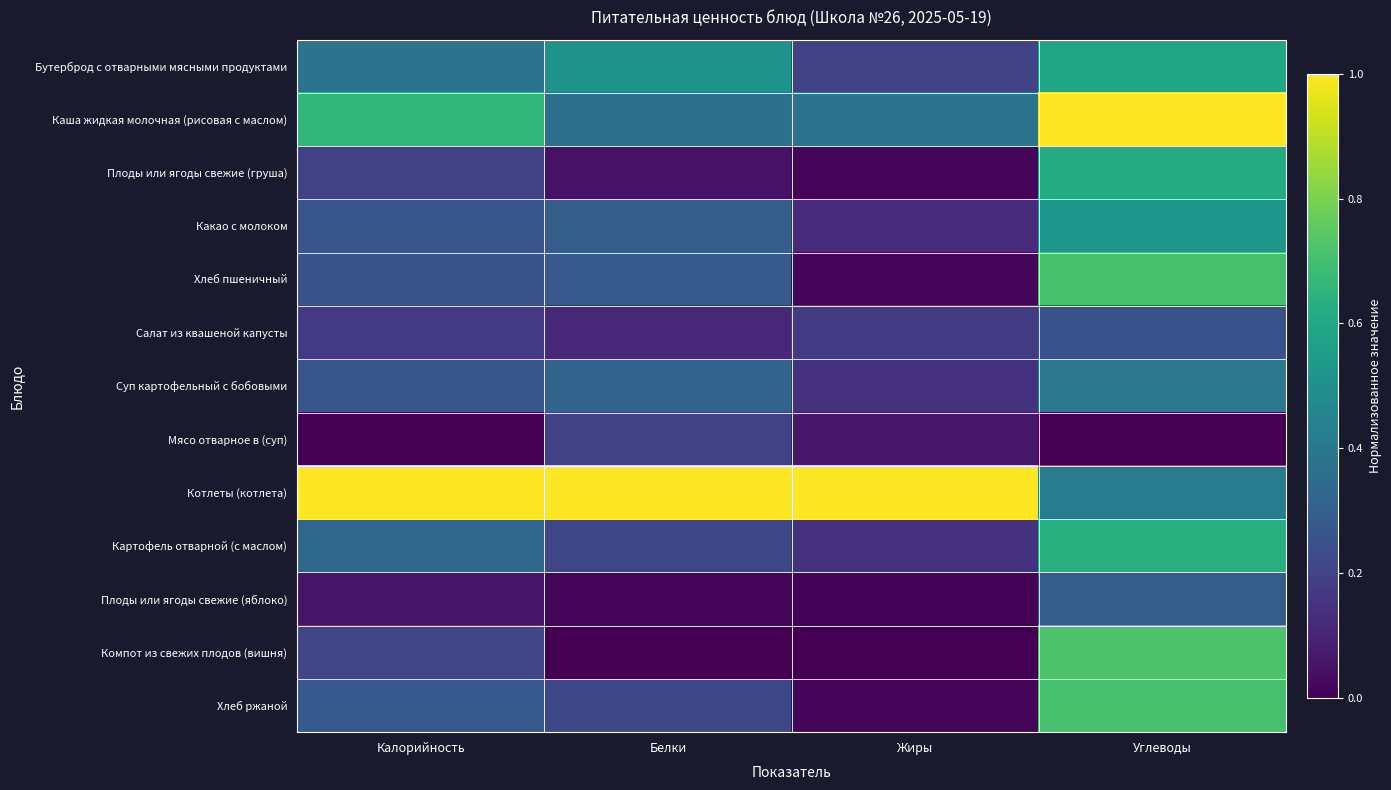

Which has a higher value, Белки or Жиры?

Белки